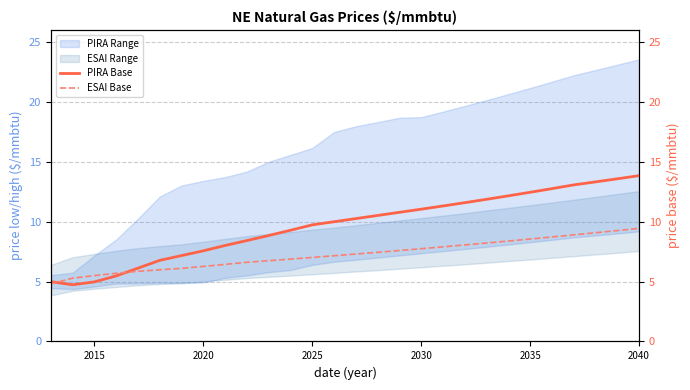

Is it true that PIRA Base equals 4.7 at 2035?

False